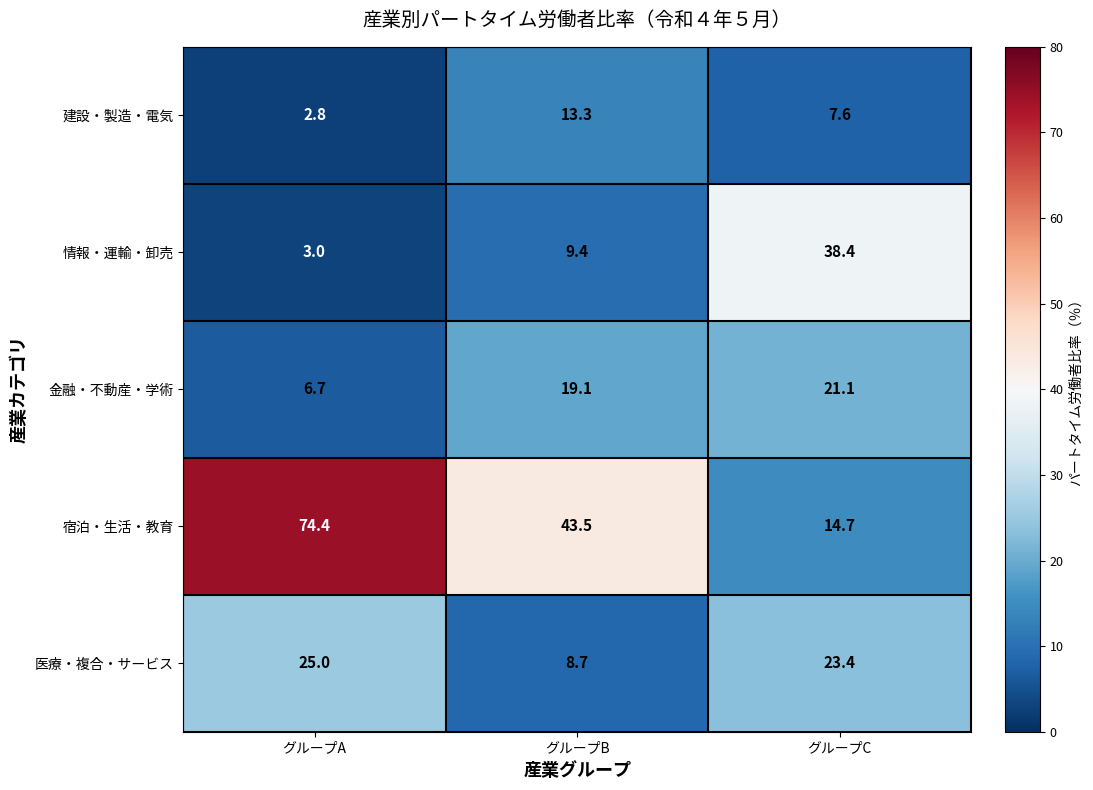

The value of 宿泊・生活・教育 at グループB is 43.5. True or false?

True